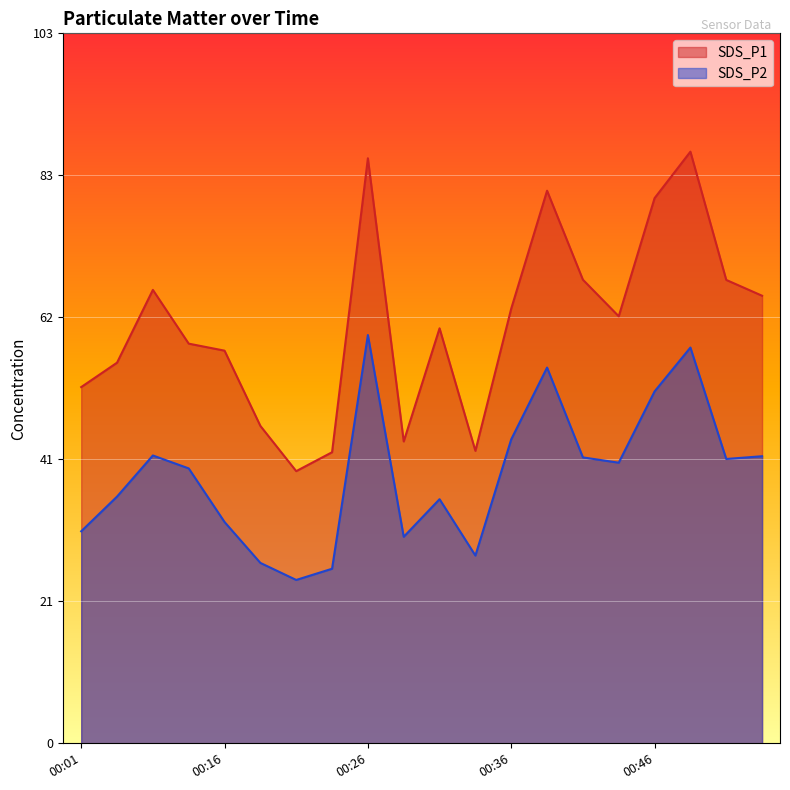

At how many categories does at least one series exceed 41?

19